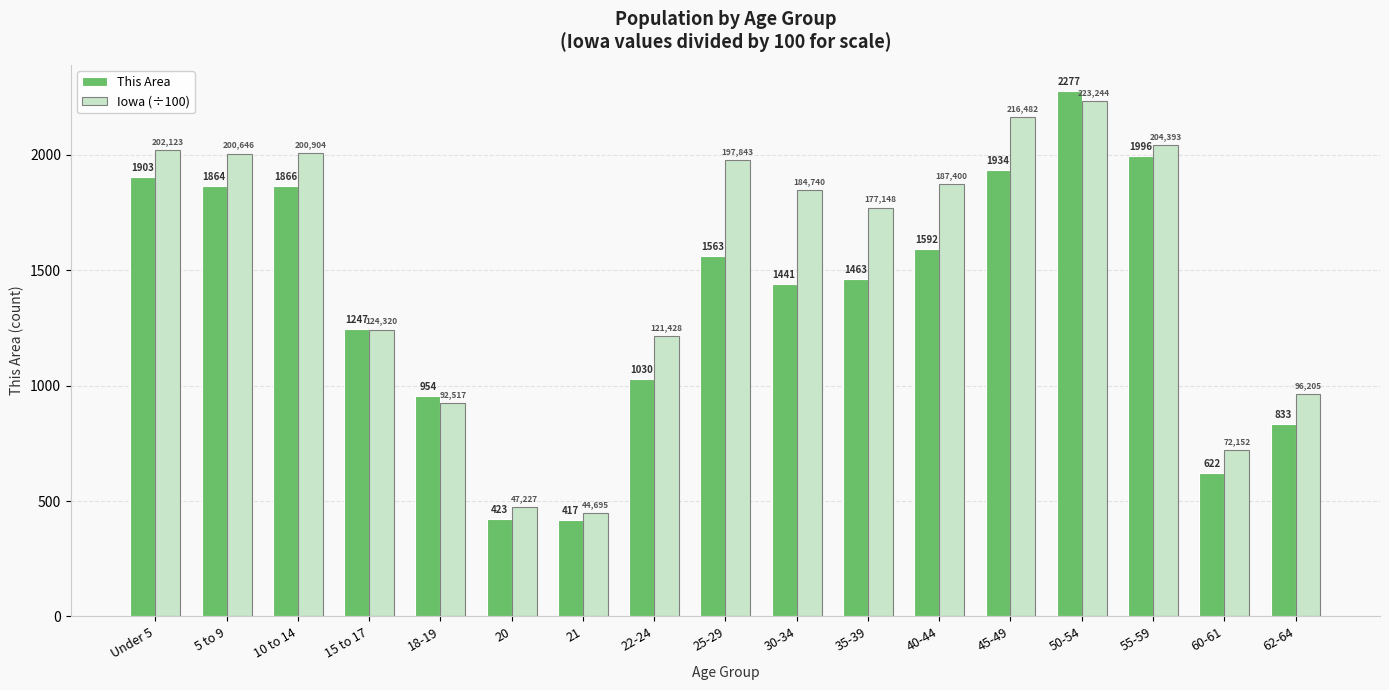

Does the chart contain stacked bars?

No